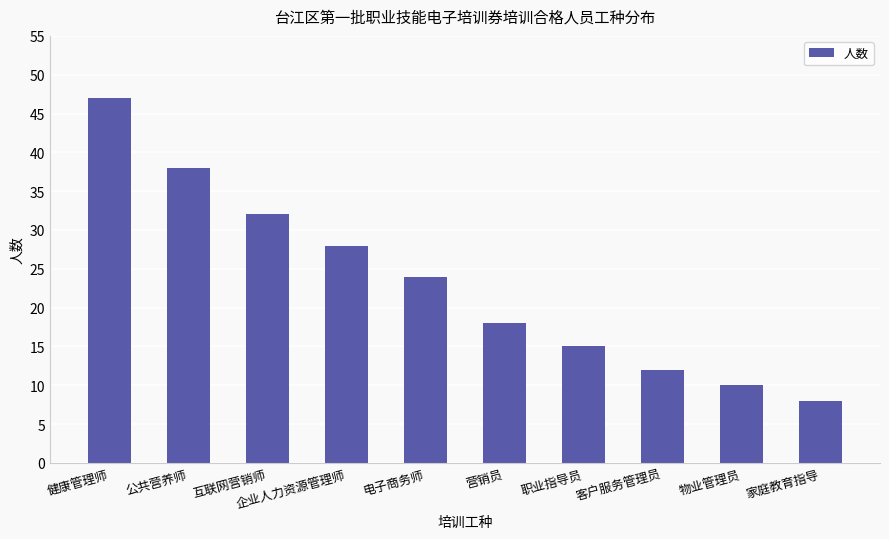

List the labels in order of value, smallest first.

家庭教育指导, 物业管理员, 客户服务管理员, 职业指导员, 营销员, 电子商务师, 企业人力资源管理师, 互联网营销师, 公共营养师, 健康管理师